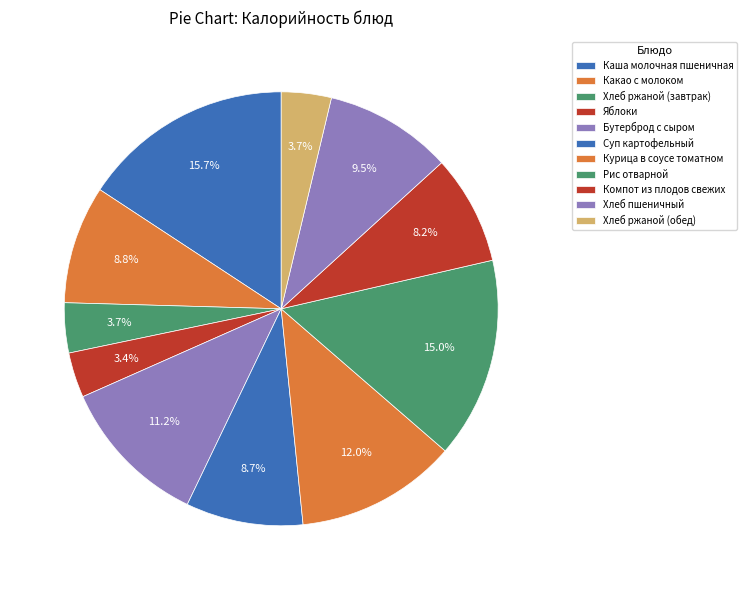

Does any single category account for the majority?

No